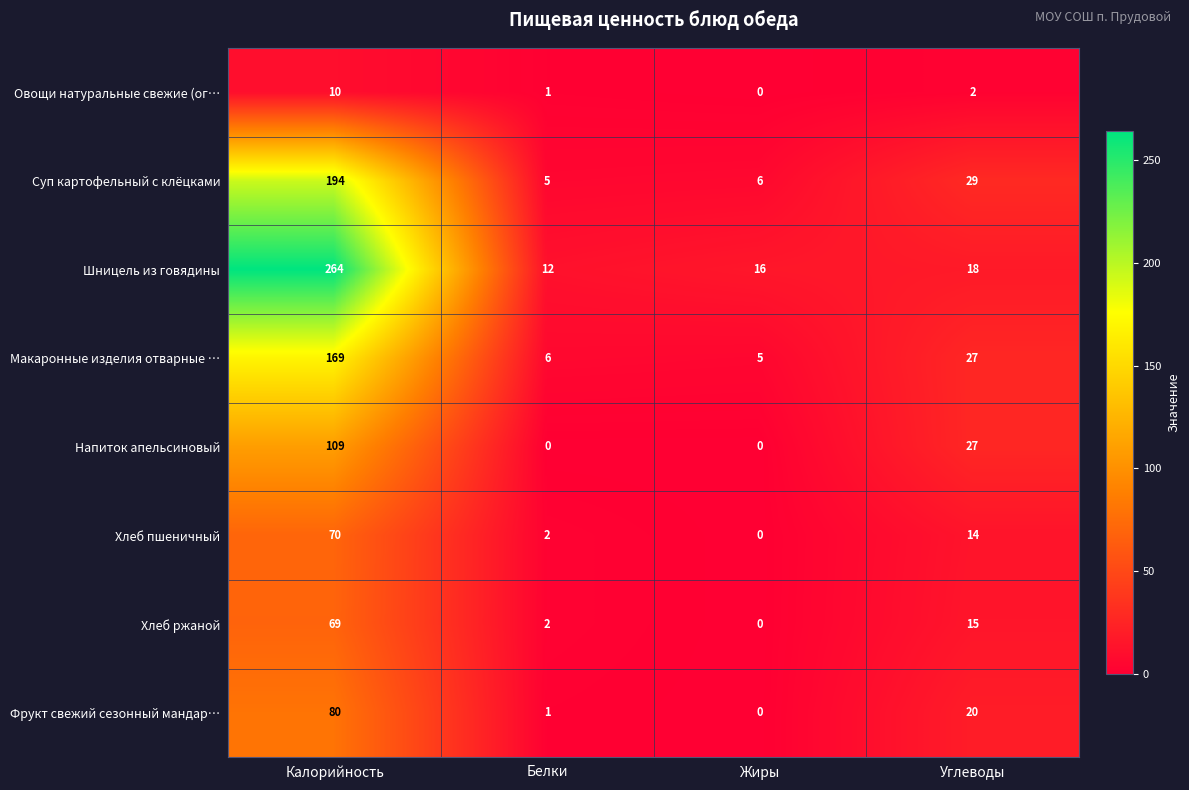

List the series in order of their peak value, lowest first.

Овощи натуральные свежие (ог…, Хлеб ржаной, Хлеб пшеничный, Фрукт свежий сезонный мандар…, Напиток апельсиновый, Макаронные изделия отварные …, Суп картофельный с клёцками, Шницель из говядины